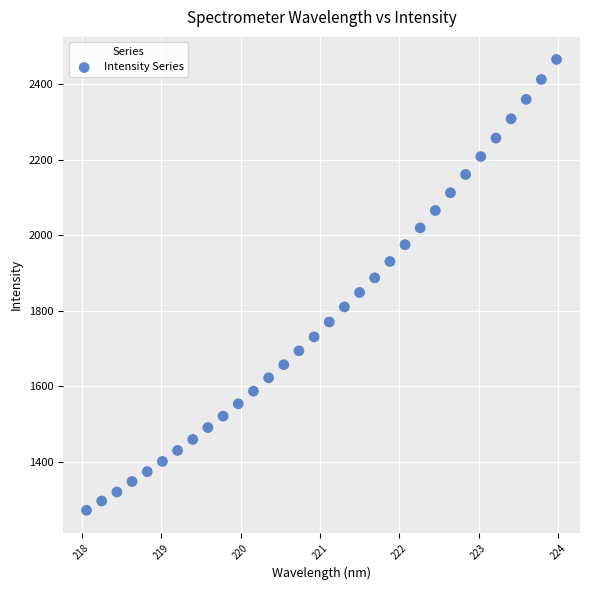

What is the range of X values (max minus min)?

5.9